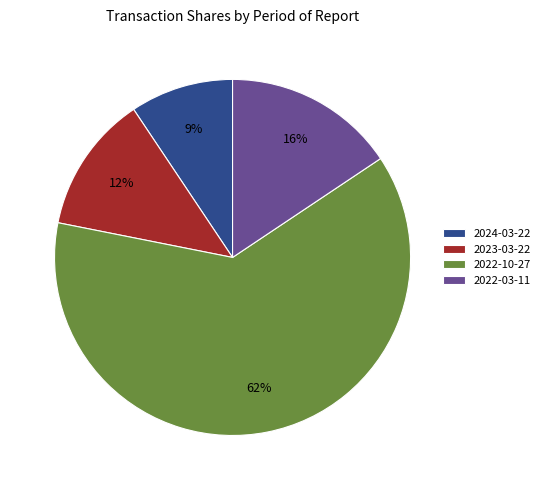

What is the majority slice?

2022-10-27